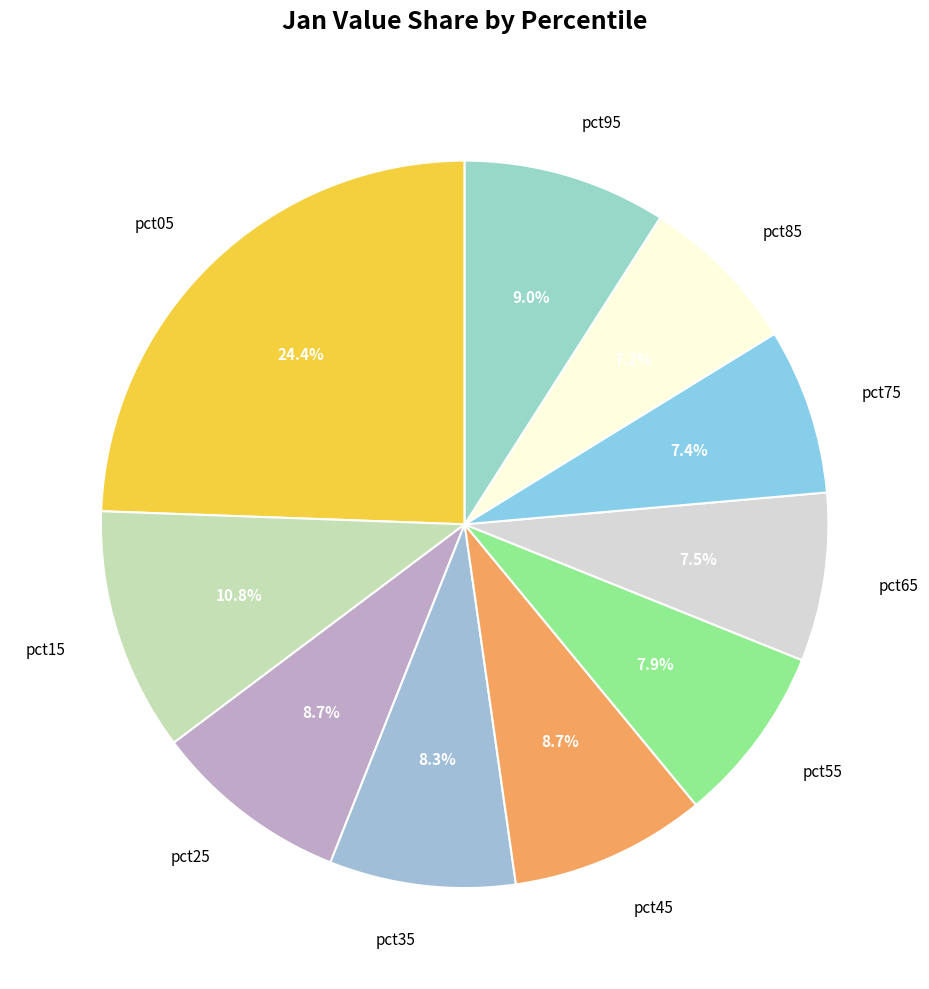

To the nearest percent, what percentage of the pie is pct75?

7%